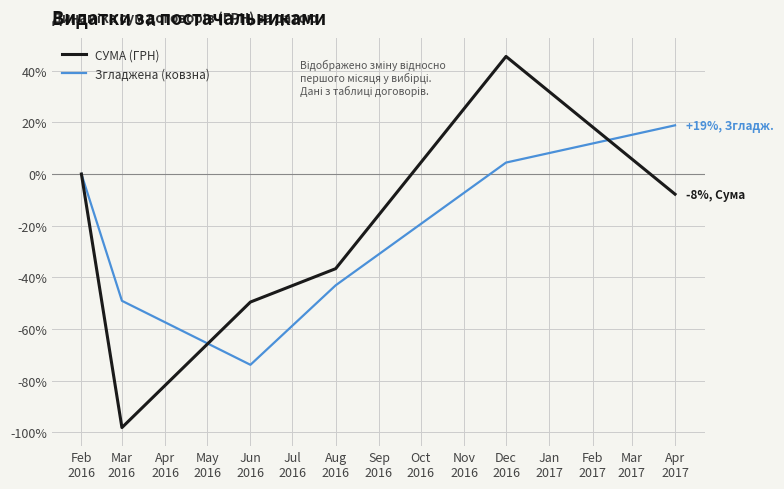

What is the smallest value displayed?

-98.1